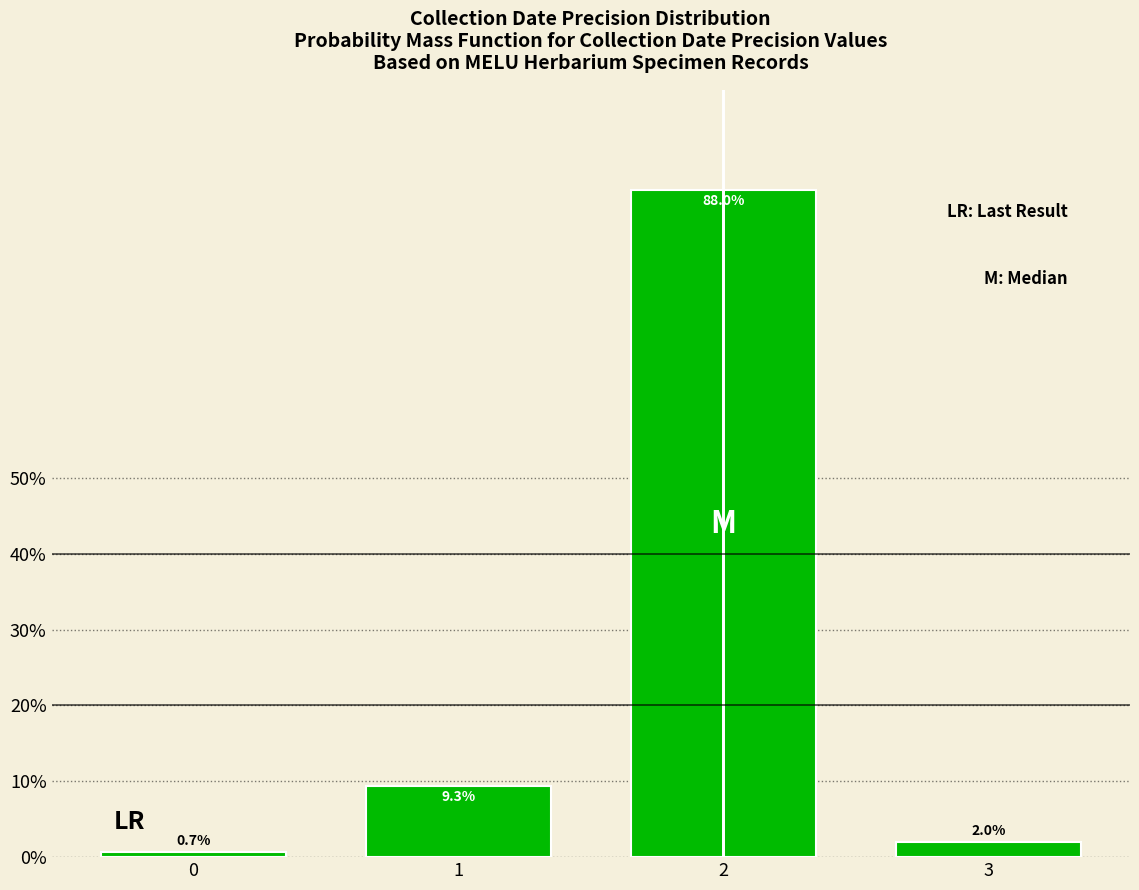

Reading left to right, list all the values displayed in this chart.

0=0.7	1=9.3	2=88.0	3=2.0